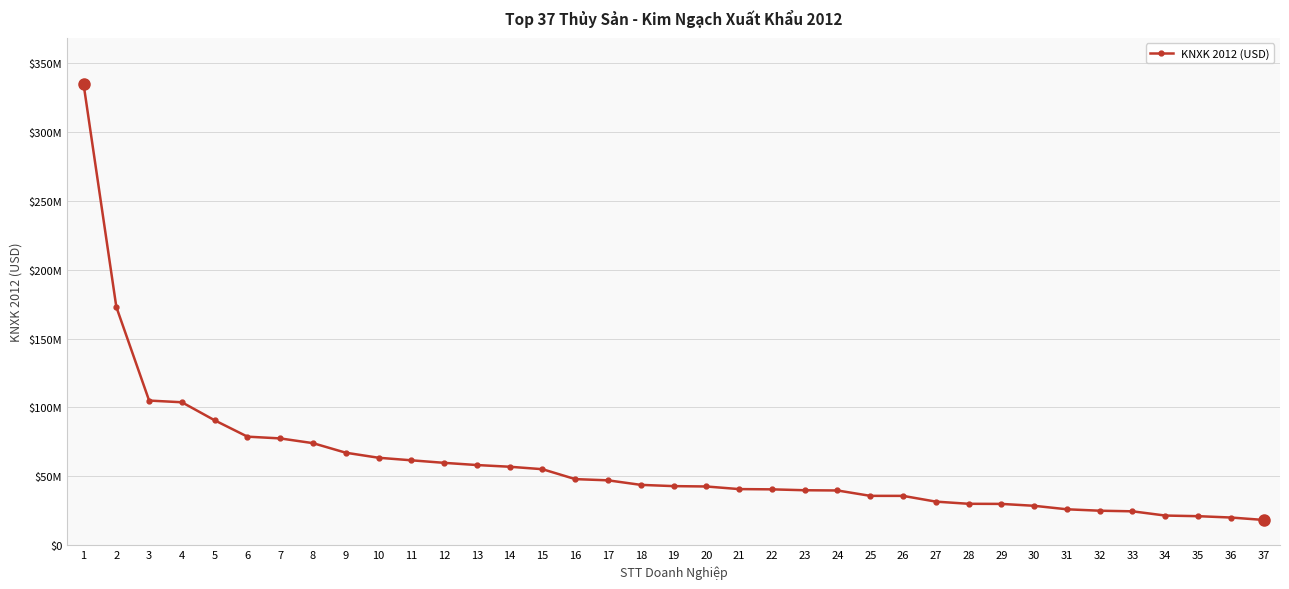

Where does the data first go above 42839487?

1